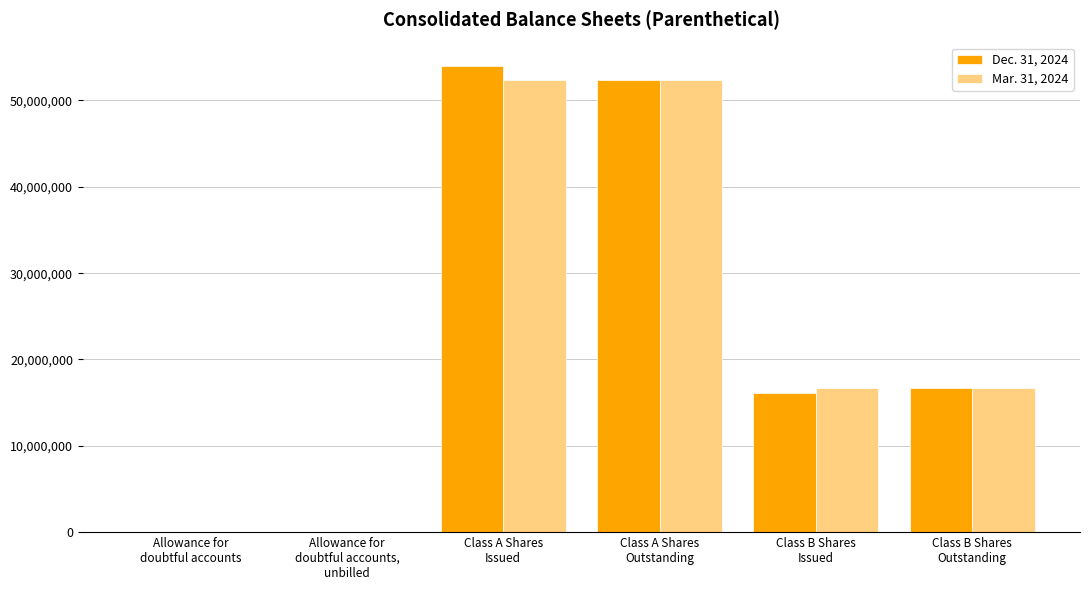

What is the greatest value displayed?

54015734